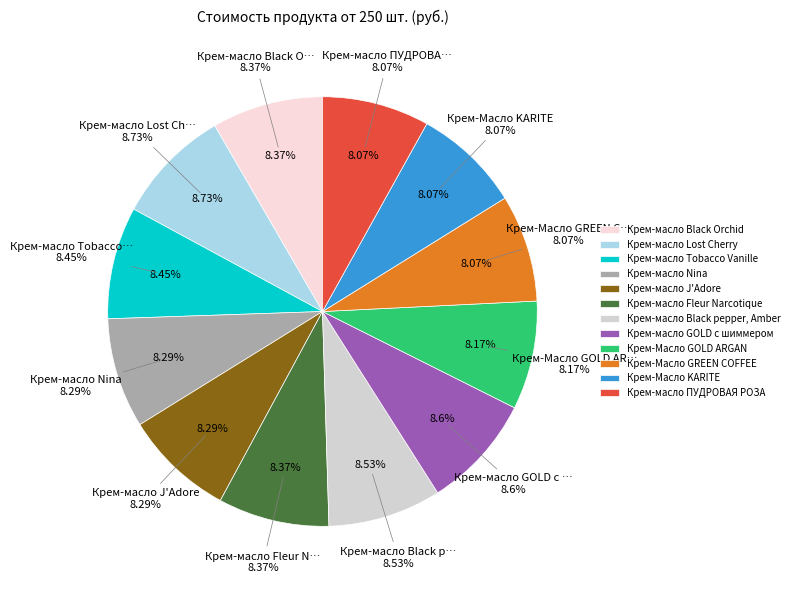

Rank the categories by value from lowest to highest.

Крем-Масло GREEN COFFEE, Крем-Масло KARITE, Крем-масло ПУДРОВАЯ РОЗА, Крем-Масло GOLD ARGAN, Крем-масло Nina, Крем-масло J'Adore, Крем-масло Black Orchid, Крем-масло Fleur Narcotique, Крем-масло Tobacco Vanille, Крем-масло Black pepper, Amber, Neroli, Крем-масло GOLD с шиммером, Крем-масло Lost Cherry